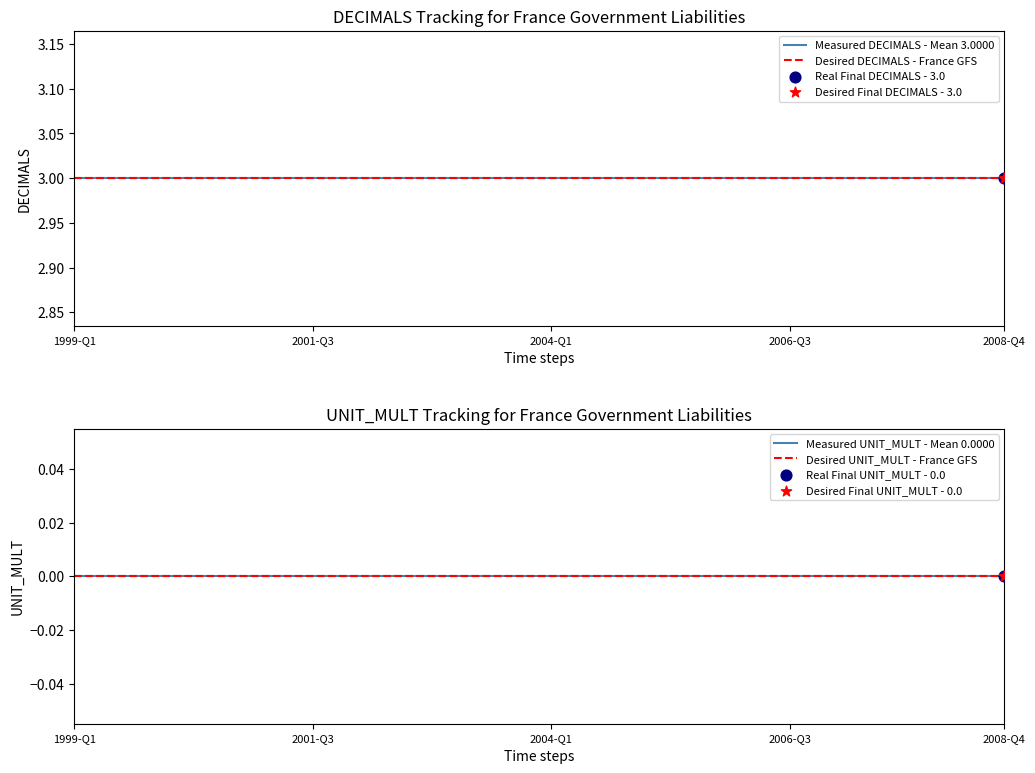

Which series has the widest spread of Y values?

Measured DECIMALS - Mean 3.0000